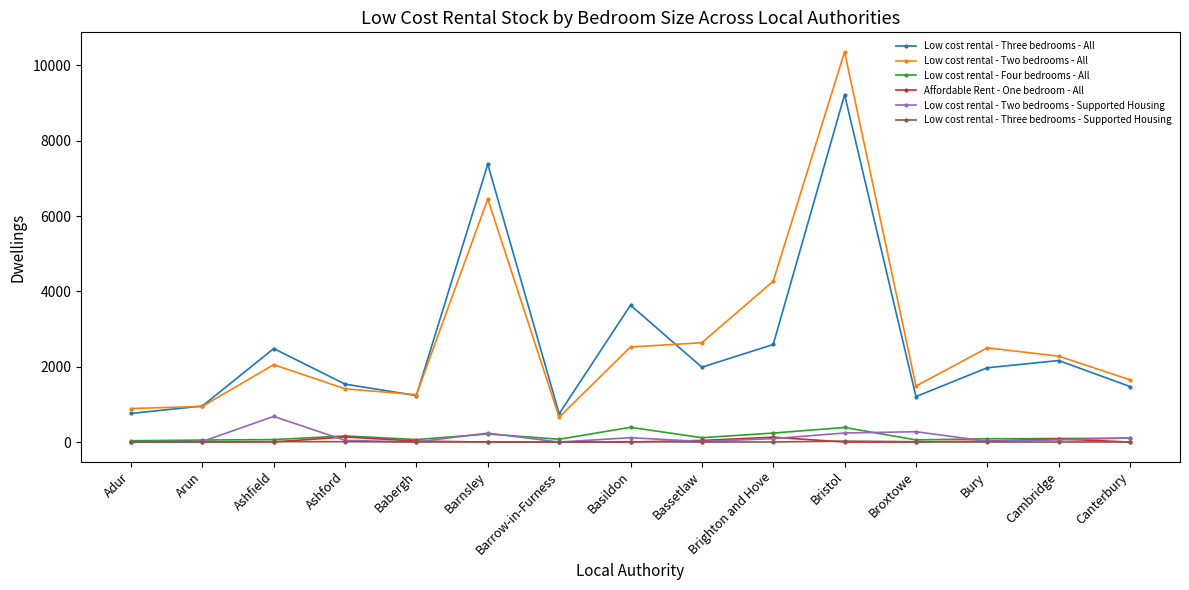

What is the spread (max minus min) of values at Ashford?

1529